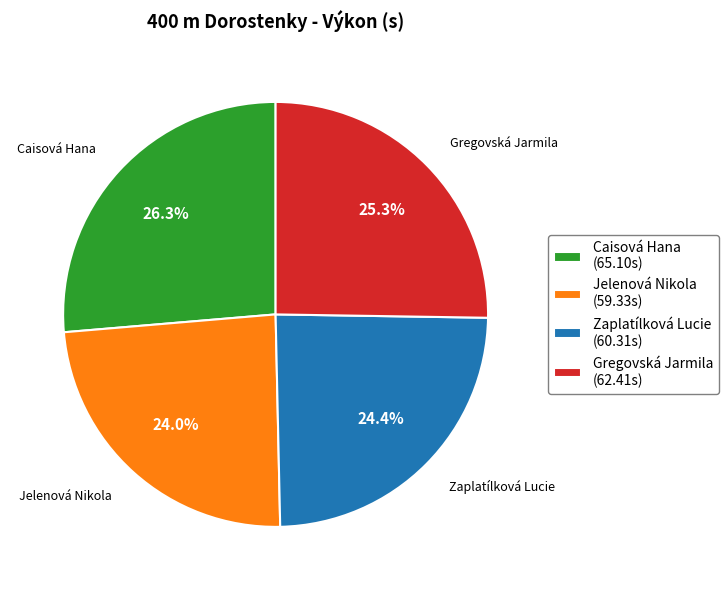

How many slices are in this pie chart?

4